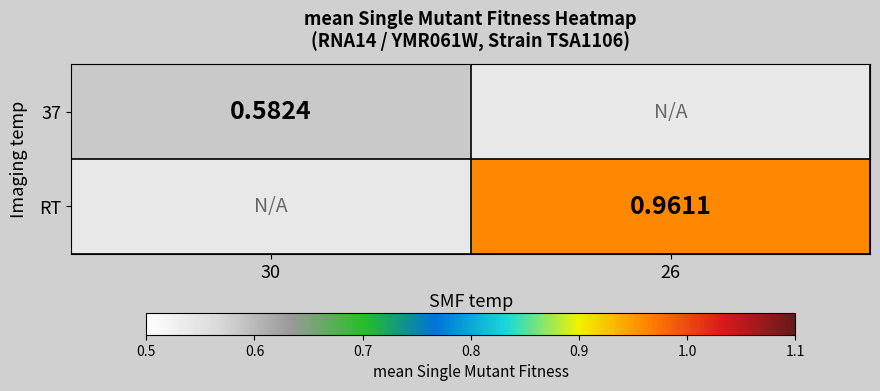

True or false: RT has a value of 1.3 at 26.

False